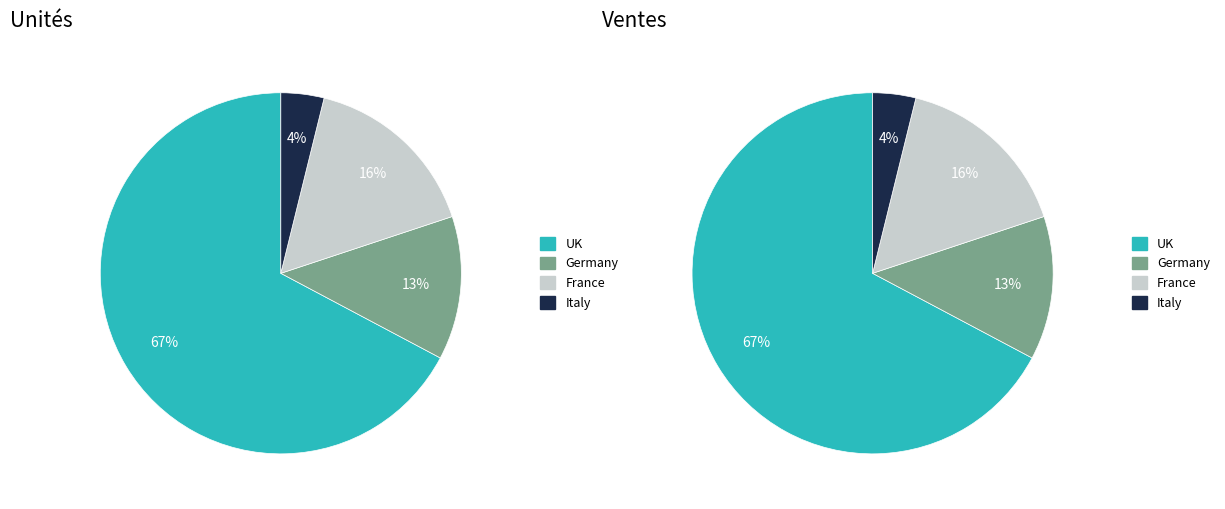

What is the largest slice in the pie chart?

UK